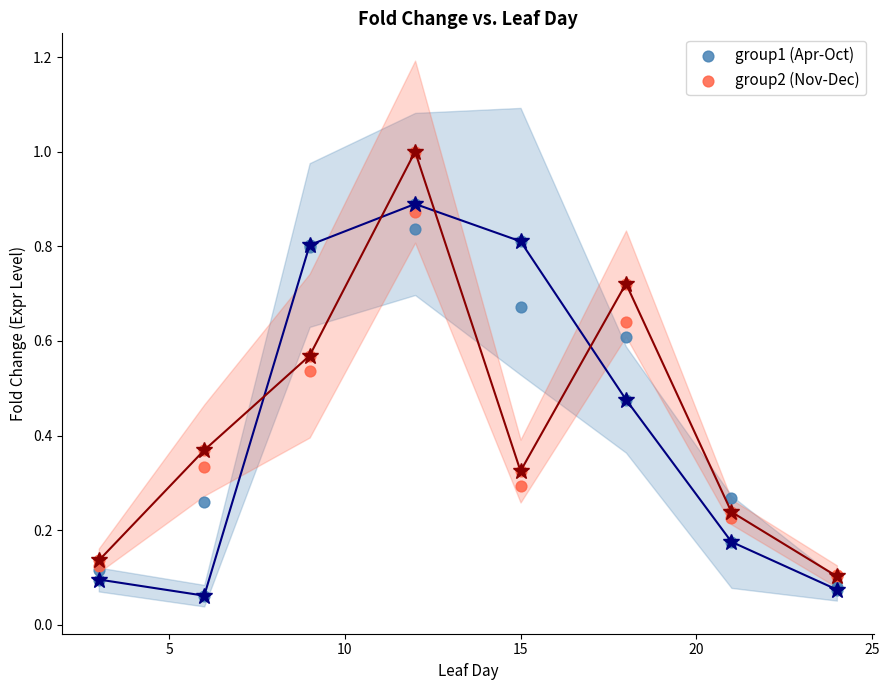

What are all the series names shown in the legend?

group1 (Apr-Oct), group2 (Nov-Dec)